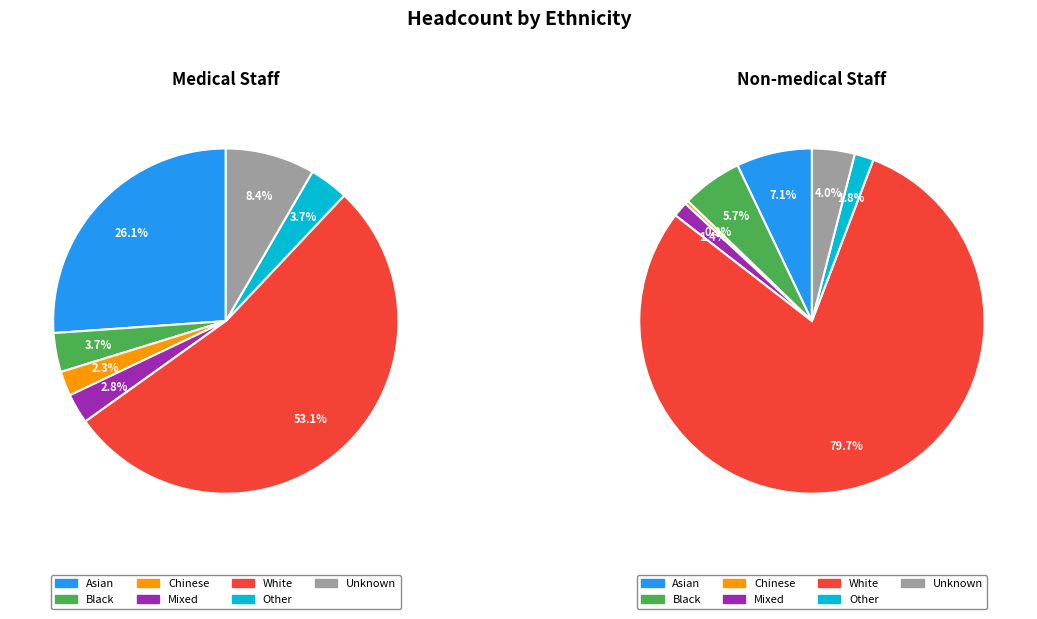

What is the majority slice?

White